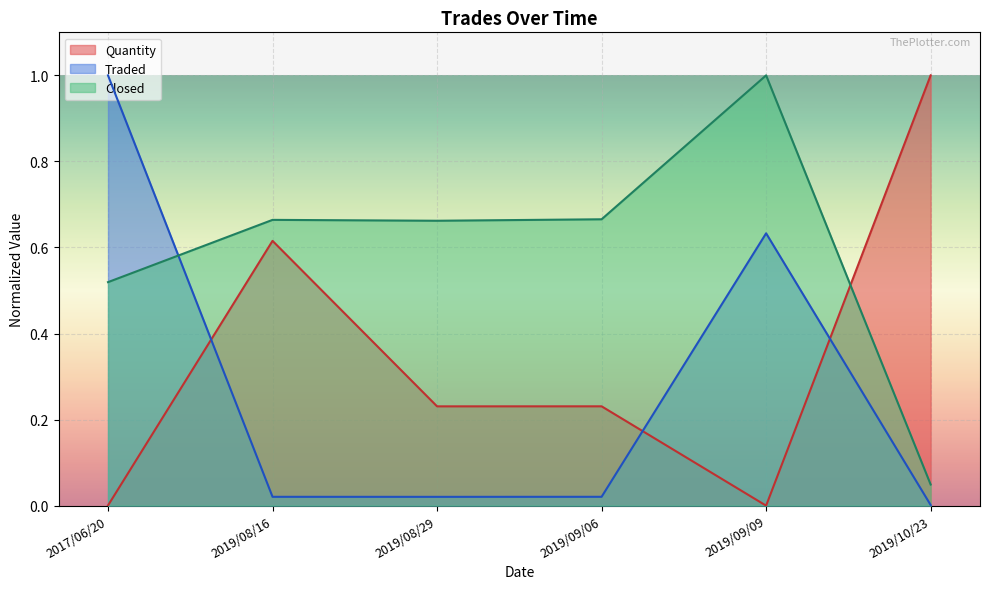

The Traded series shows 0.9 at 2019/09/09. True or false?

False